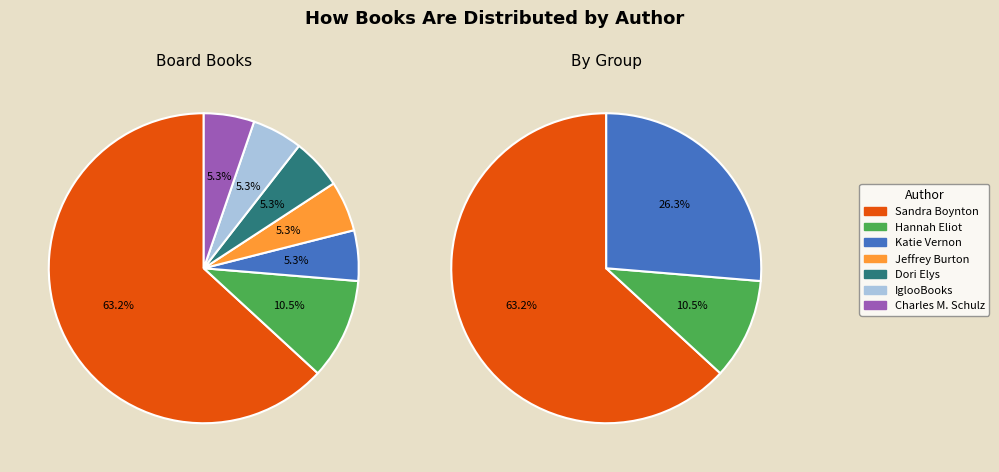

Count the number of slices in the pie.

7